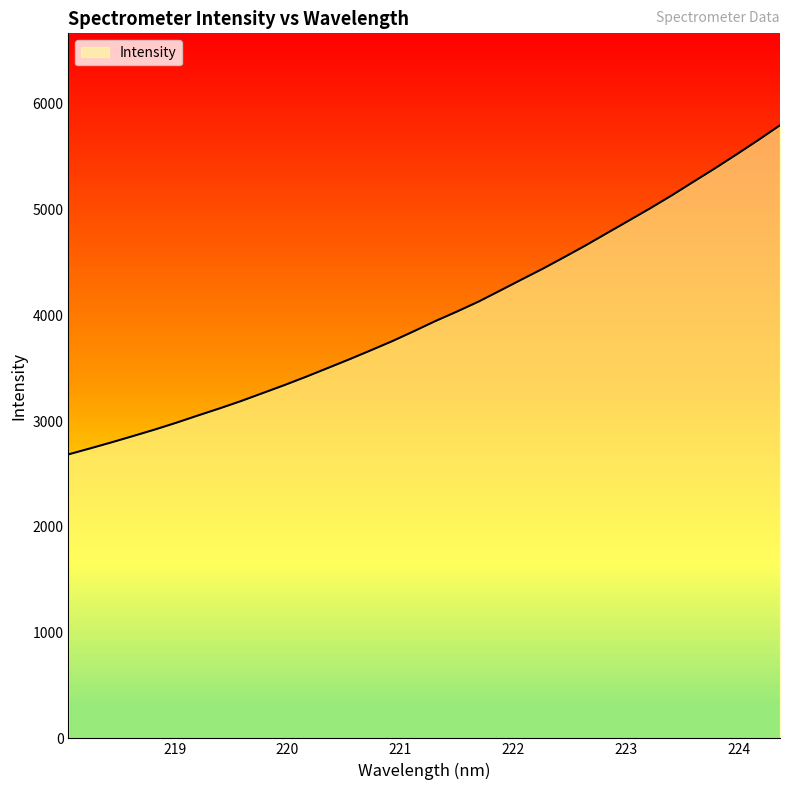

What is the approximate value at 223.408?

5136.7